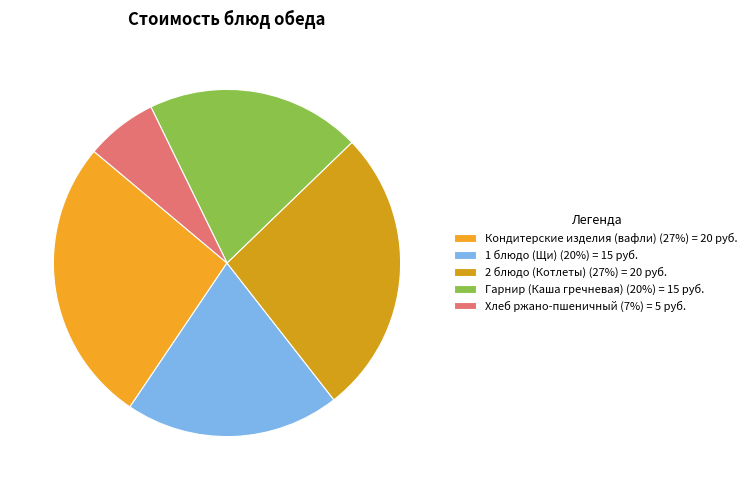

Combined, do Кондитерские изделия (вафли) and 1 блюдо (Щи) account for over 50%?

No